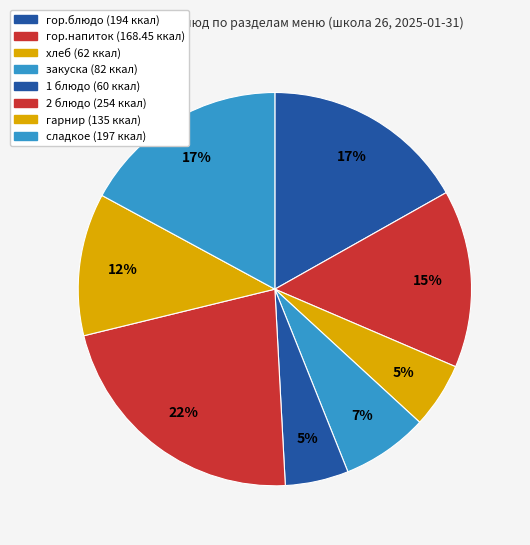

How much of the chart is everything except гор.напиток?

85.4%